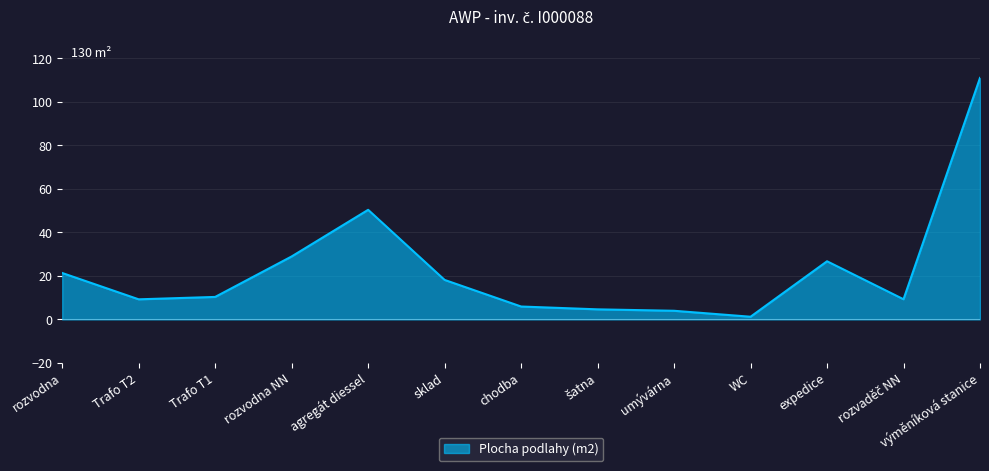

At which label is the value closest to 56?

agregát diessel